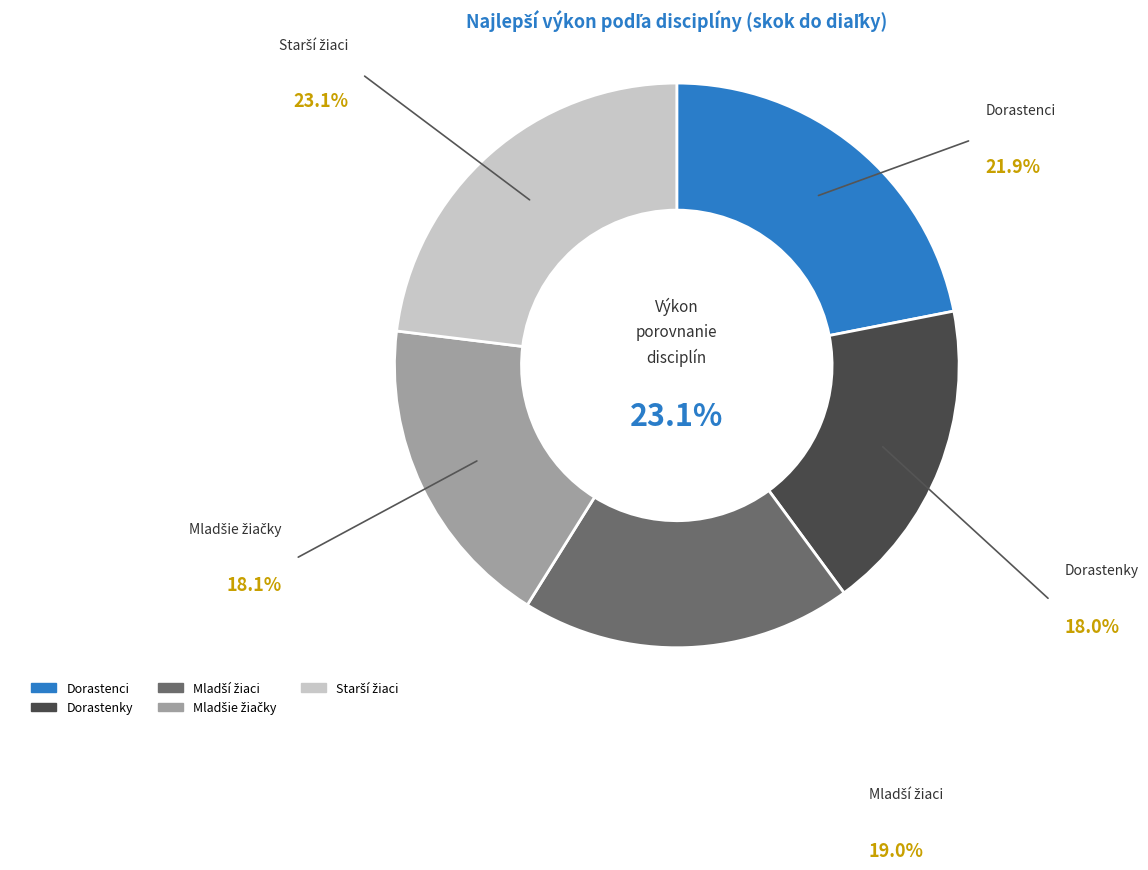

To the nearest percent, what is the average slice percentage?

20%